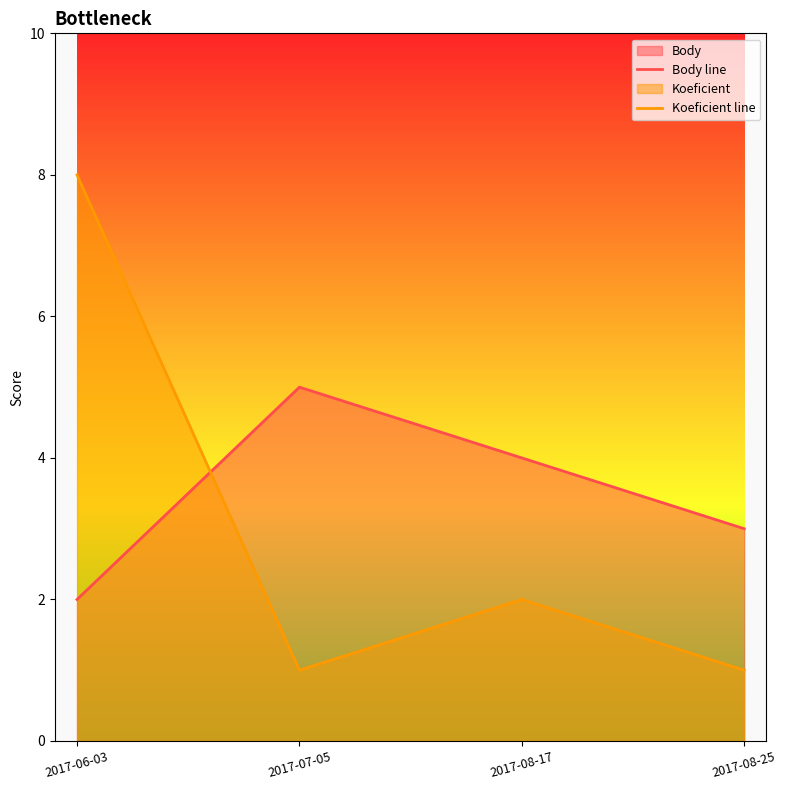

True or false: Koeficient line has a value of 12 at 2017-06-03.

False